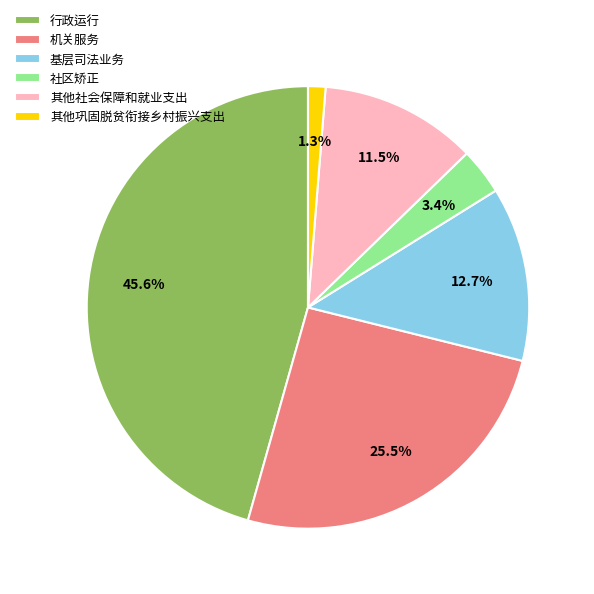

To the nearest percent, what is the difference between the 行政运行 and 基层司法业务 slice percentages?

33%